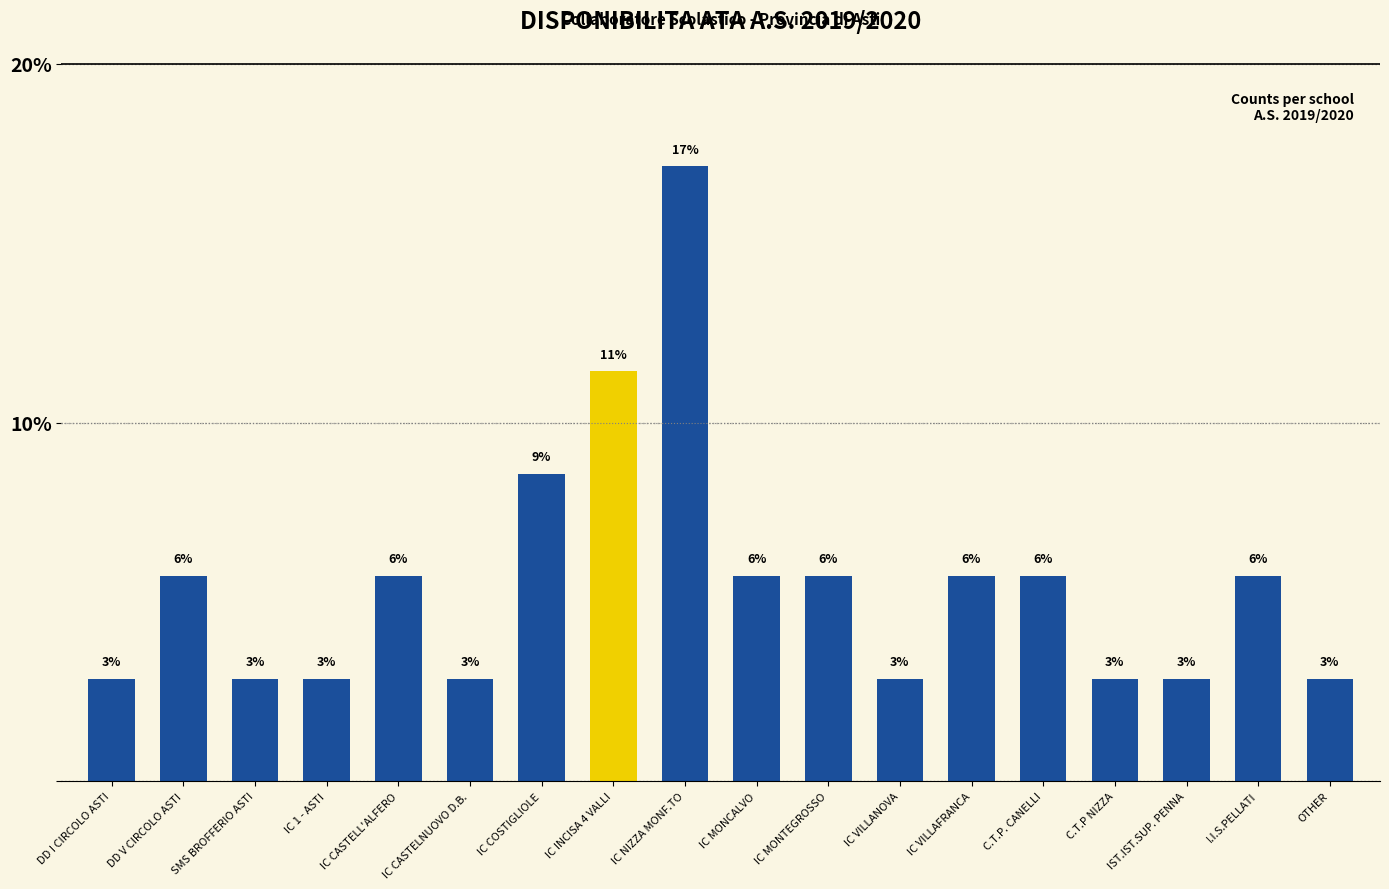

What position from the left is IST.IST.SUP. PENNA?

16